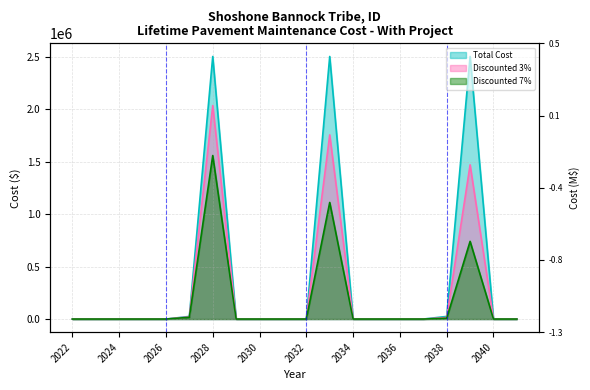

How many values in Total Cost are above zero?

5